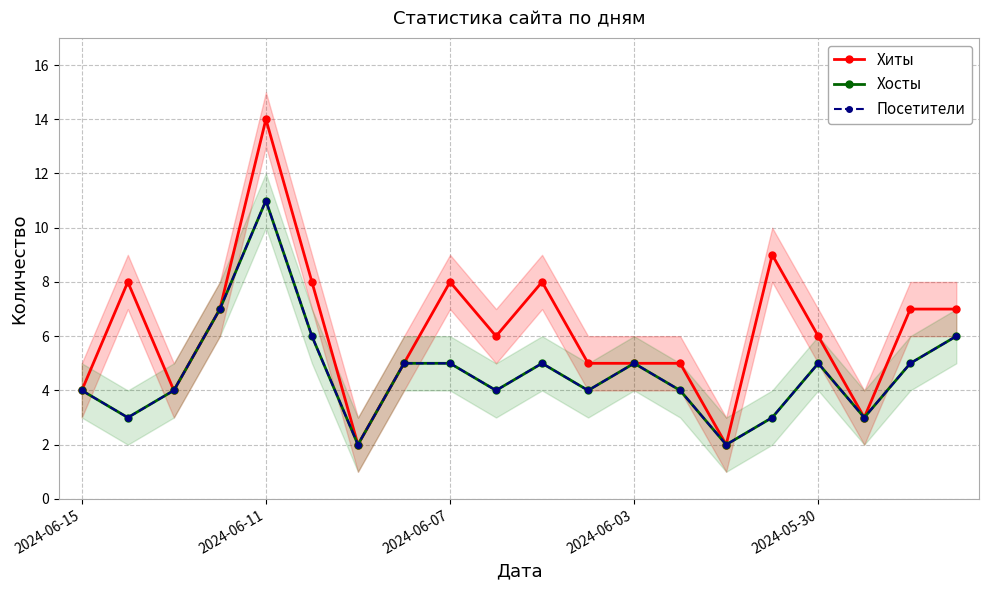

Which category has the highest value in the Хиты series?

2024-06-11